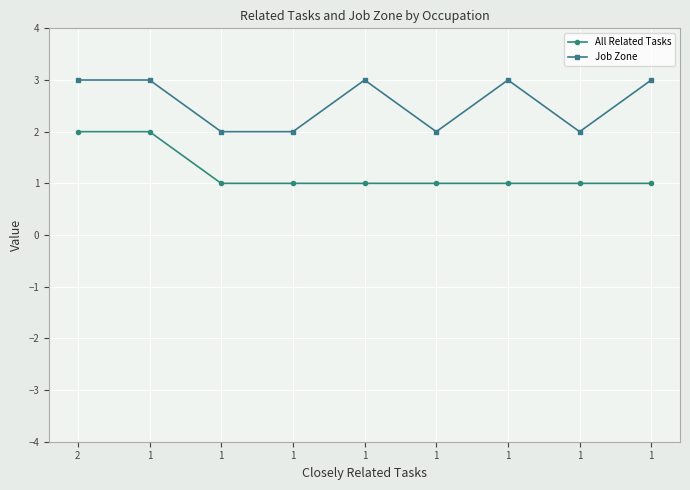

True or false: All Related Tasks has more than 0 points higher than both neighbors.

False